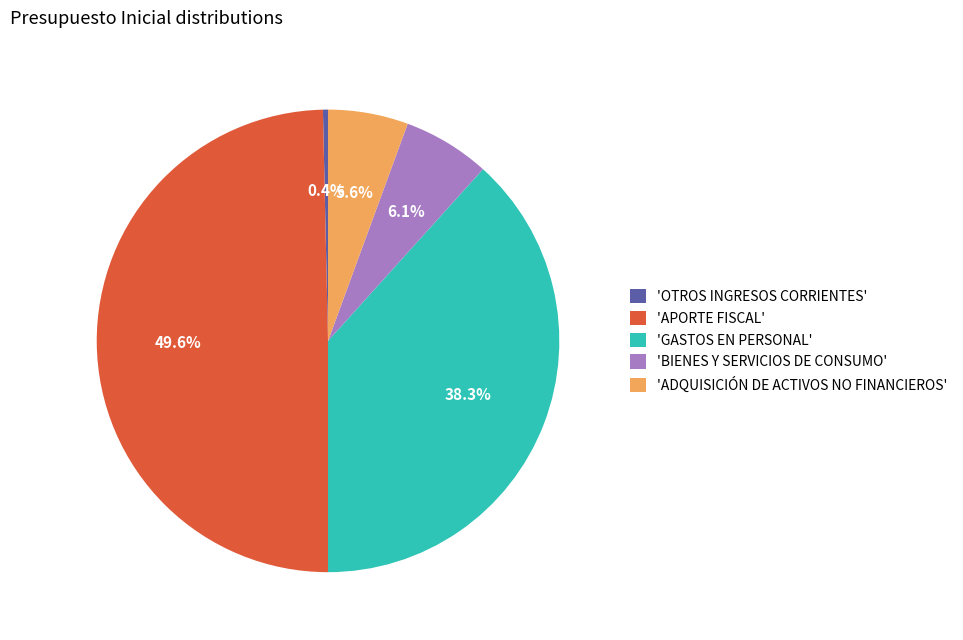

Between 'APORTE FISCAL' and 'ADQUISICIÓN DE ACTIVOS NO FINANCIEROS', which is larger?

'APORTE FISCAL'